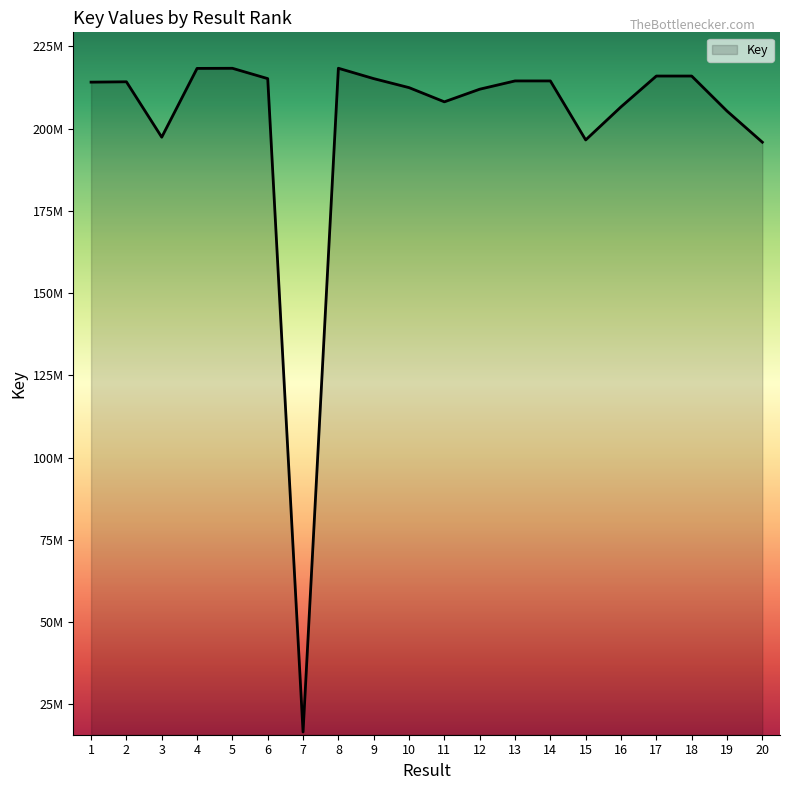

Which label corresponds to the smallest value in the chart?

7